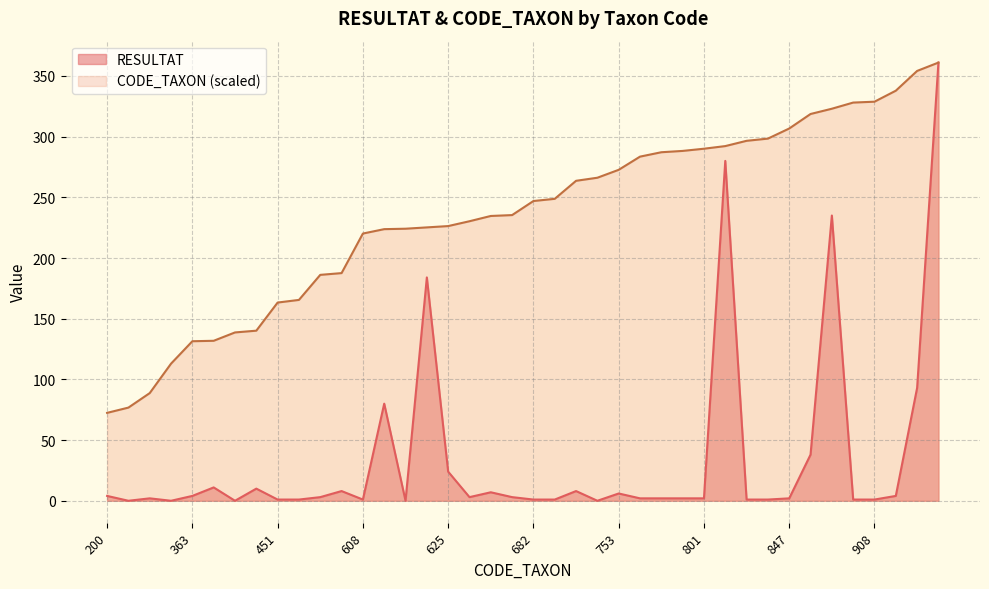

Is the value of CODE_TAXON at 687 greater than the value of RESULTAT at 728?

Yes